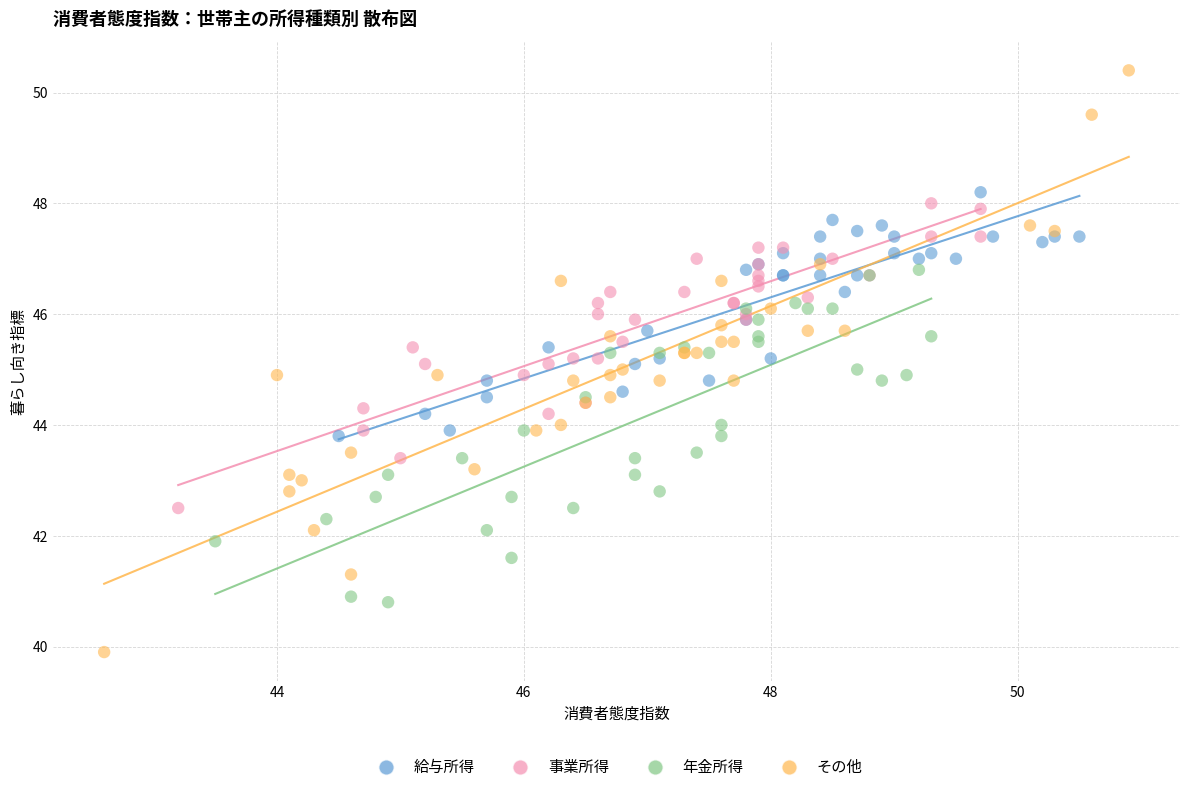

Which series reaches the maximum Y coordinate?

その他